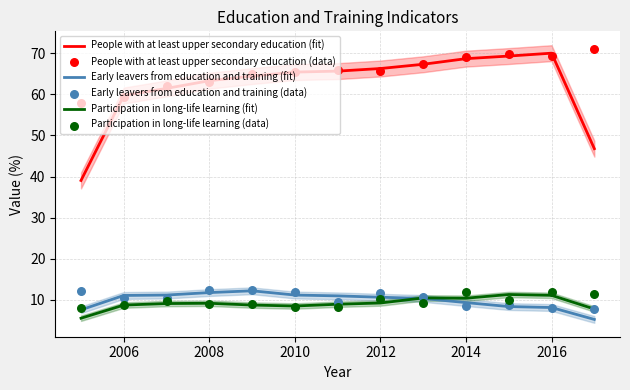

Which series contains the highest Y value?

People with at least upper secondary education (data)